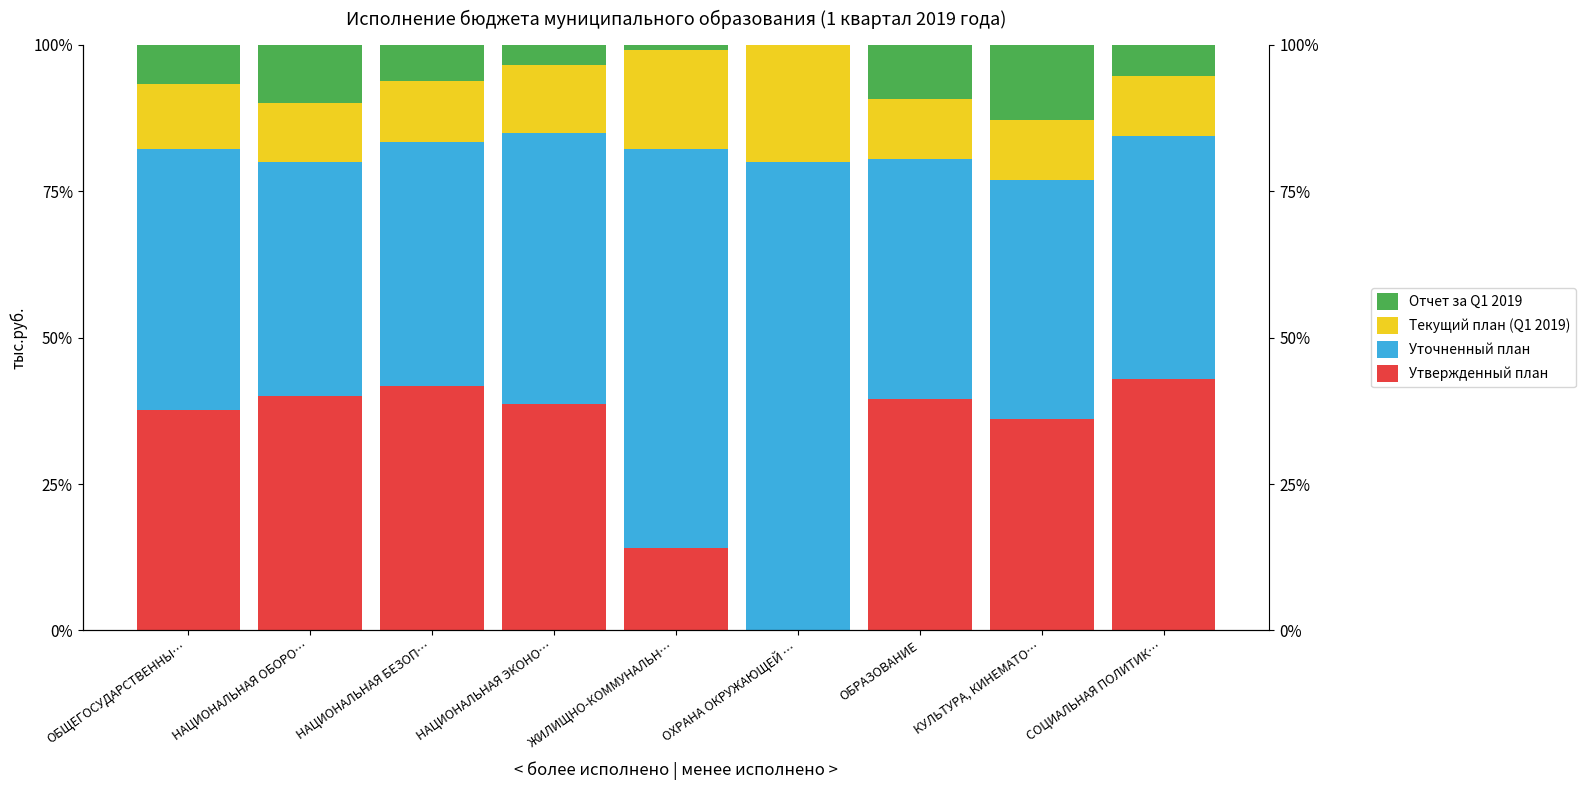

What is the average value of the Текущий план (Q1 2019) series?

12.3